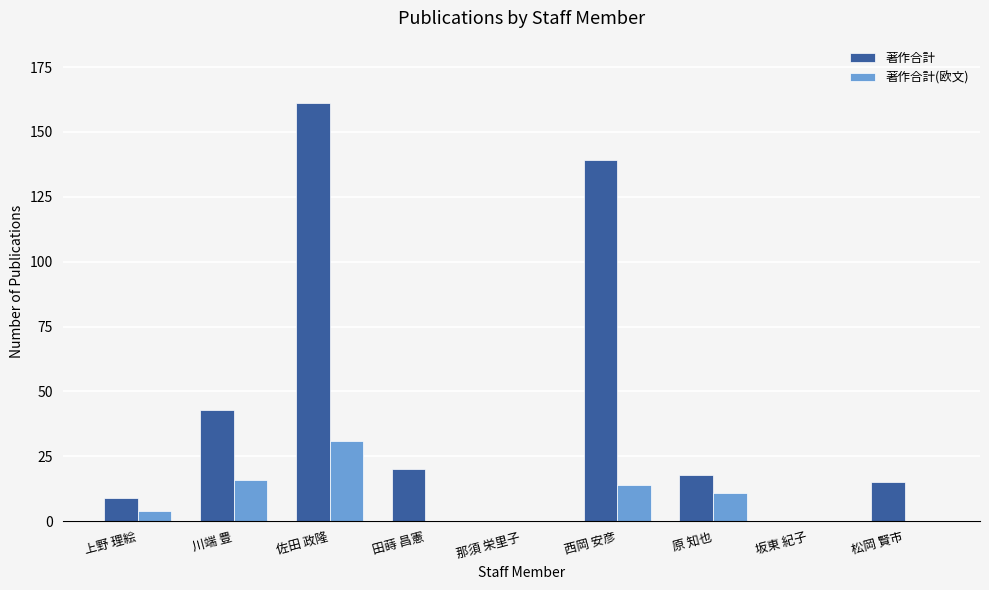

What is the average value of the 著作合計 series?

45